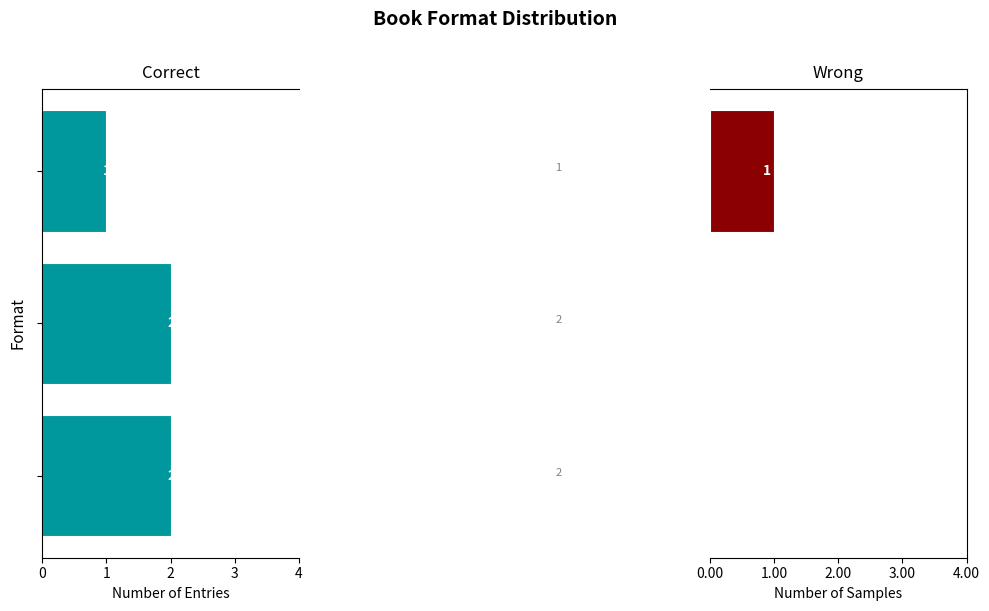

At how many categories does at least one series exceed -1?

3